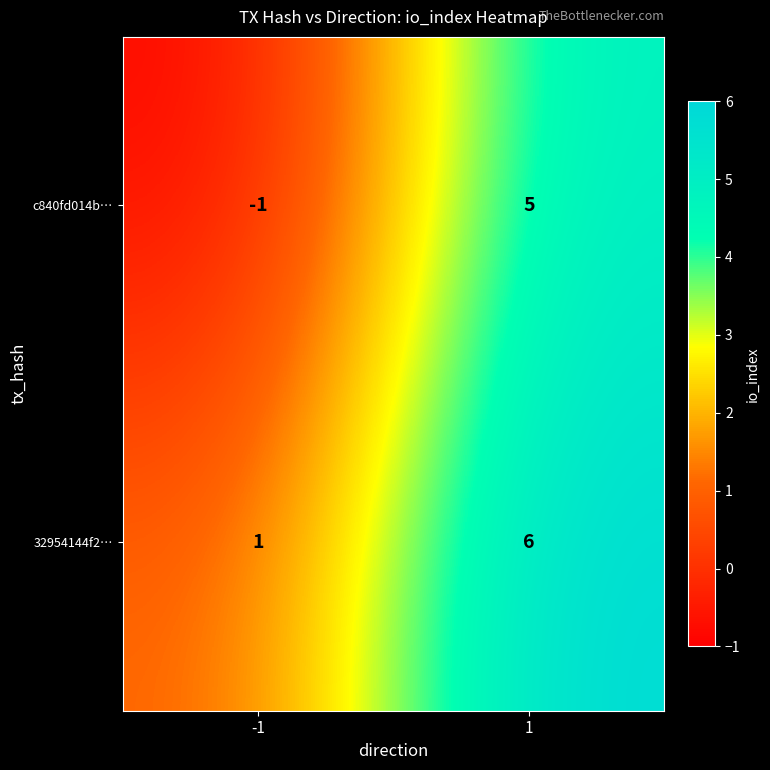

What value does the 32954144f2… series have at 1?

6